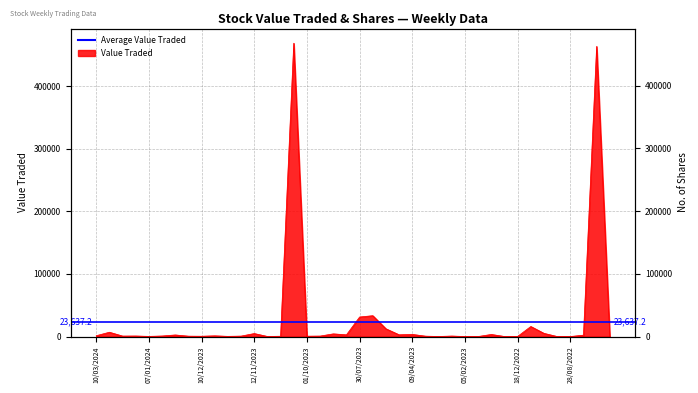

How many values are below 858?

20